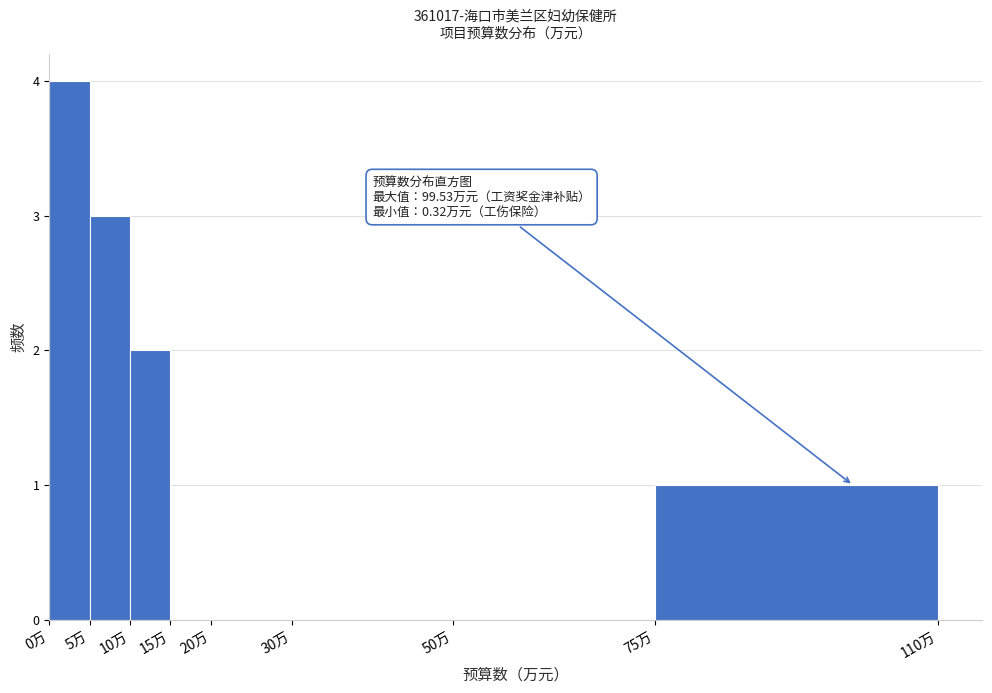

Which range on the x-axis has the tallest bar?

0 to 5